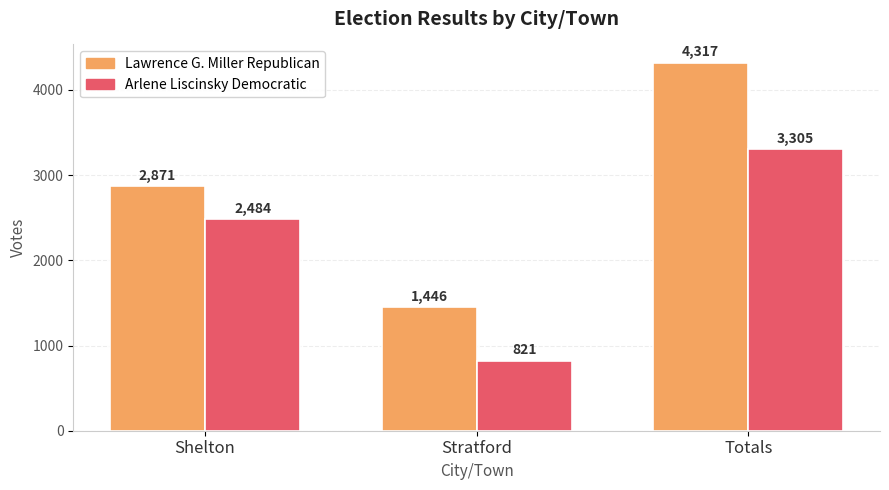

True or false: Lawrence G. Miller Republican has a value of 1446 at Stratford.

True